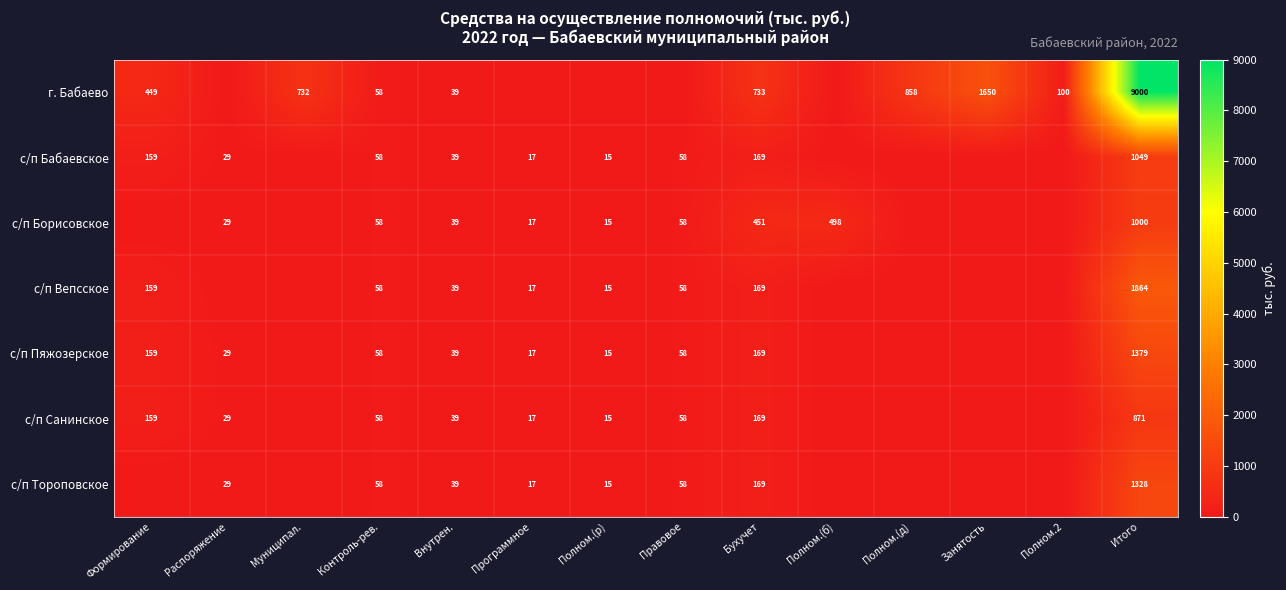

The value of с/п Борисовское at Полном.(б) is 338. True or false?

False